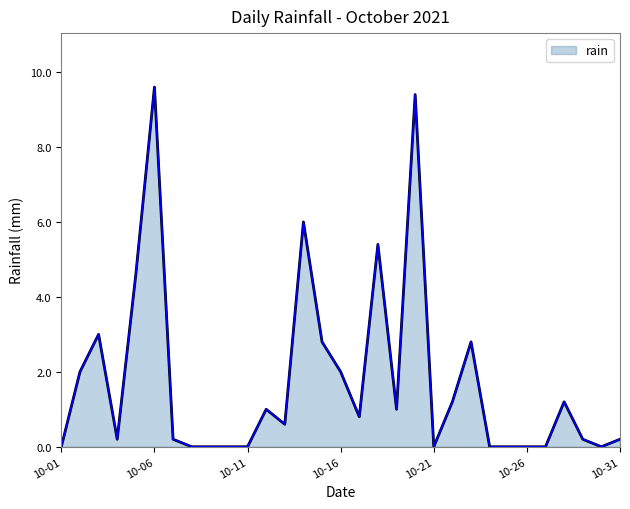

Count the number of data series in this chart.

1